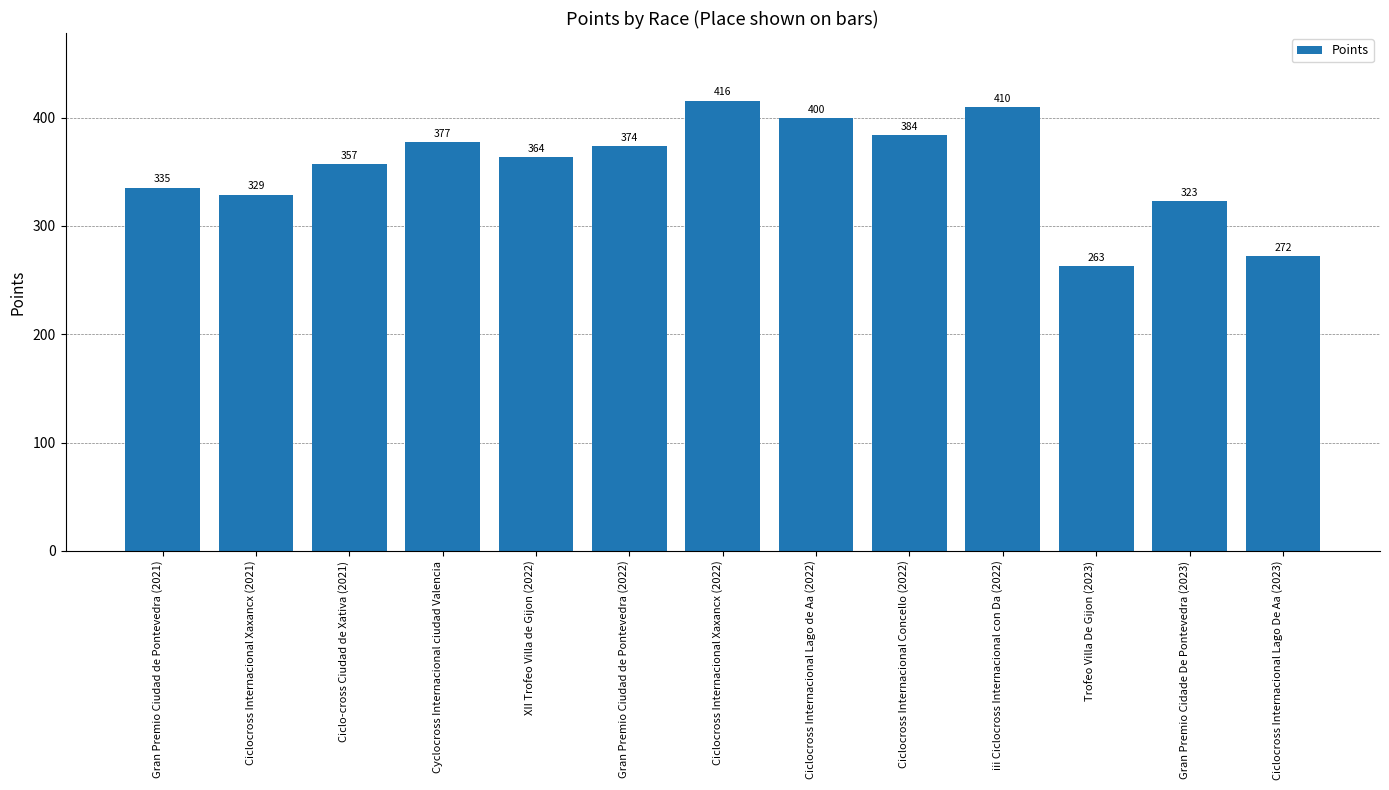

What is the label of the 1st bar from the left?

Gran Premio Ciudad de Pontevedra (2021)